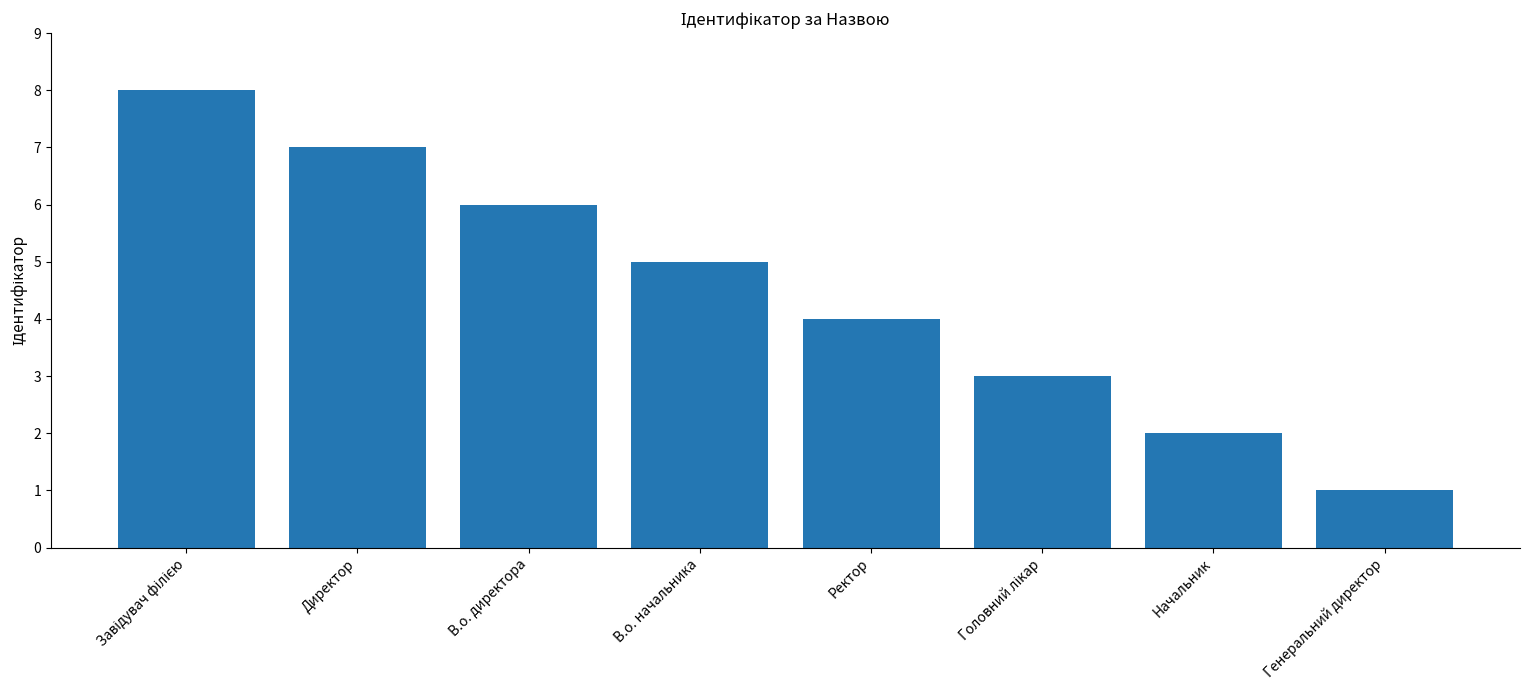

What position from the left is В.о. начальника?

4